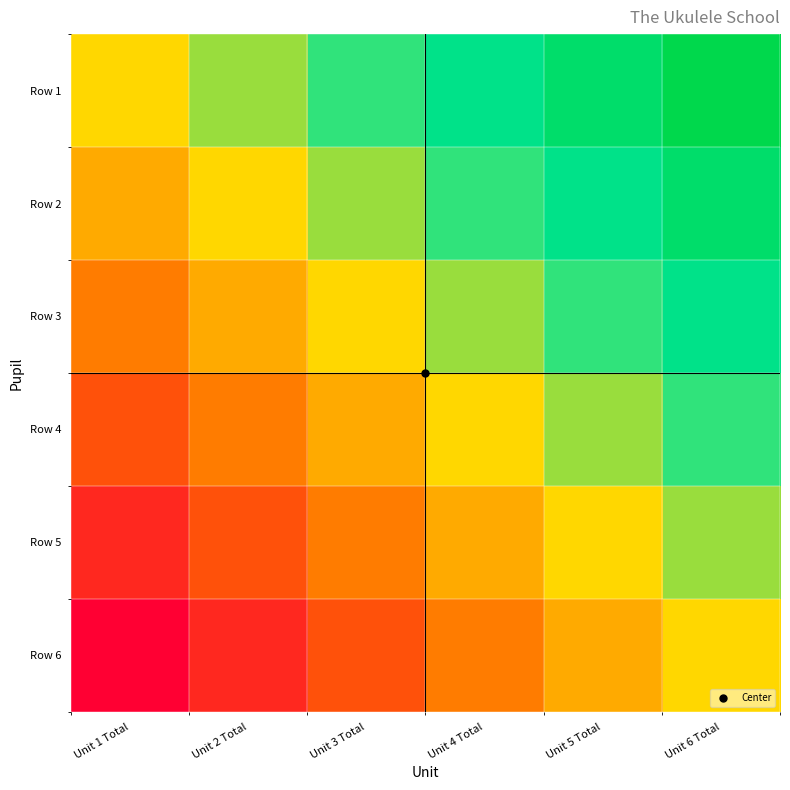

Reading right to left, extract all data points from this chart.

Row 1: Unit 6 Total=1.0	Unit 5 Total=0.9	Unit 4 Total=0.8	Unit 3 Total=0.7	Unit 2 Total=0.6	Unit 1 Total=0.5
Row 2: Unit 6 Total=0.9	Unit 5 Total=0.8	Unit 4 Total=0.7	Unit 3 Total=0.6	Unit 2 Total=0.5	Unit 1 Total=0.4
Row 3: Unit 6 Total=0.8	Unit 5 Total=0.7	Unit 4 Total=0.6	Unit 3 Total=0.5	Unit 2 Total=0.4	Unit 1 Total=0.3
Row 4: Unit 6 Total=0.7	Unit 5 Total=0.6	Unit 4 Total=0.5	Unit 3 Total=0.4	Unit 2 Total=0.3	Unit 1 Total=0.2
Row 5: Unit 6 Total=0.6	Unit 5 Total=0.5	Unit 4 Total=0.4	Unit 3 Total=0.3	Unit 2 Total=0.2	Unit 1 Total=0.1
Row 6: Unit 6 Total=0.5	Unit 5 Total=0.4	Unit 4 Total=0.3	Unit 3 Total=0.2	Unit 2 Total=0.1	Unit 1 Total=0.0